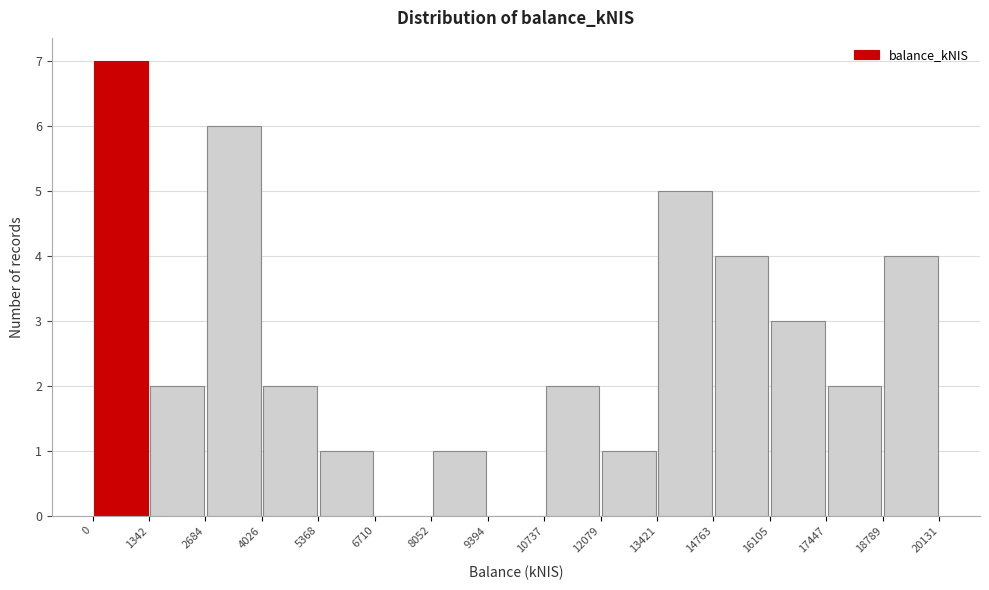

Reading left to right, transcribe this chart: for each bar, give the range it covers on the x-axis and its height. The values are not printed on the chart, so give them approximately, as read against the axis.

0 to 1342: 7
1342 to 2684: 2
2684 to 4026: 6
4026 to 5368: 2
5368 to 6710: 1
6710 to 8052: 0
8052 to 9394: 1
9394 to 10737: 0
10737 to 12079: 2
12079 to 13421: 1
13421 to 14763: 5
14763 to 16105: 4
16105 to 17447: 3
17447 to 18789: 2
18789 to 20131: 4